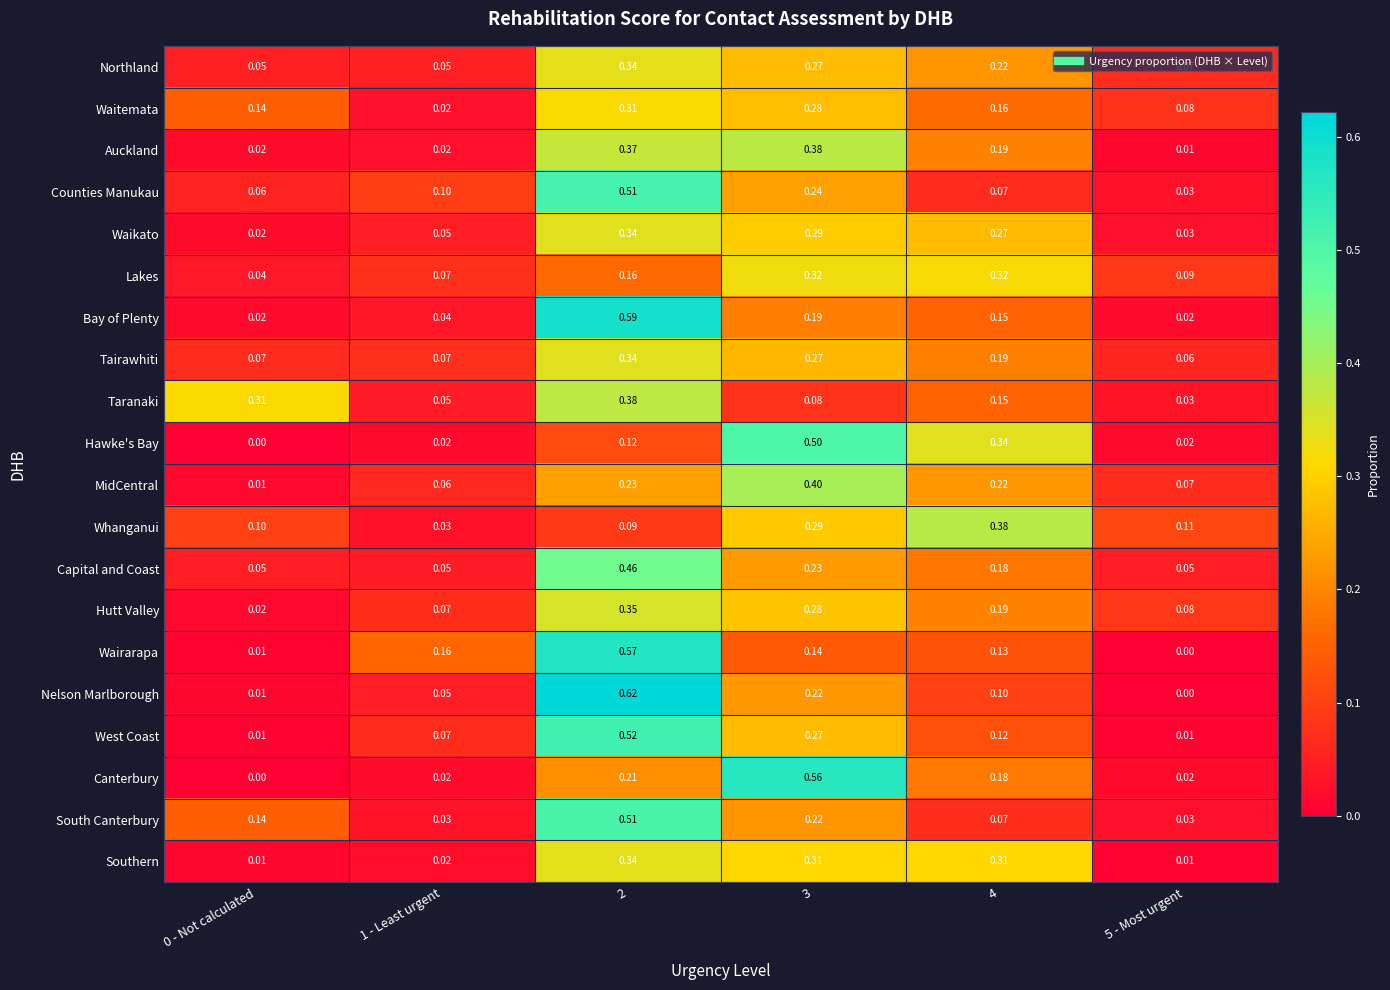

Which series has the widest spread of values?

Nelson Marlborough